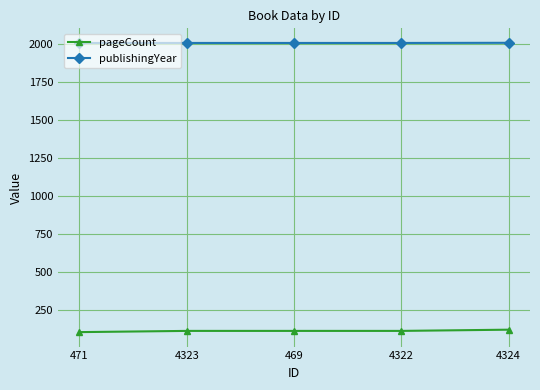

What are all the series names shown in the legend?

pageCount, publishingYear